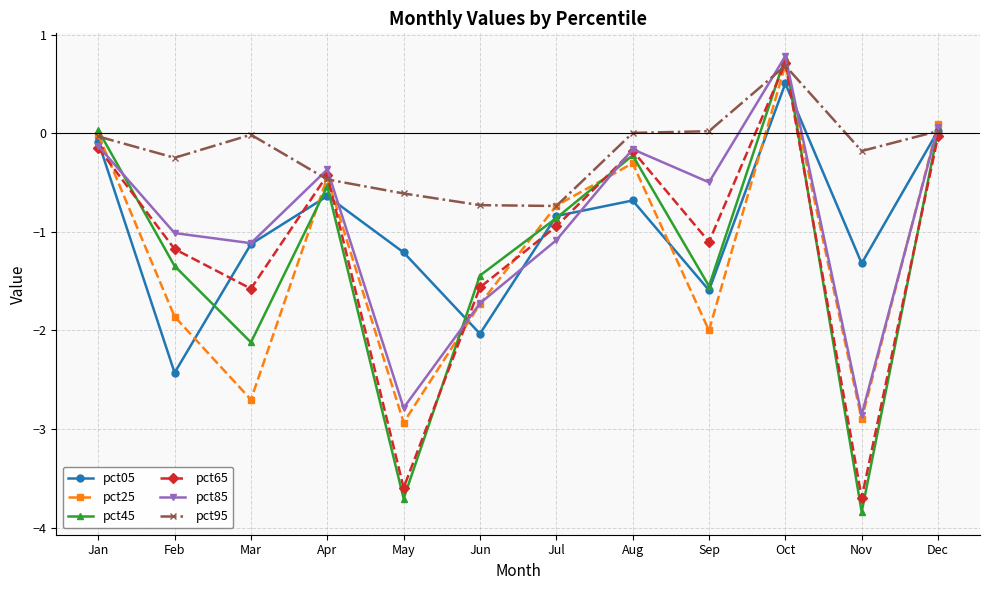

What is the value of the pct65 point at the 4th from the left?

-0.4